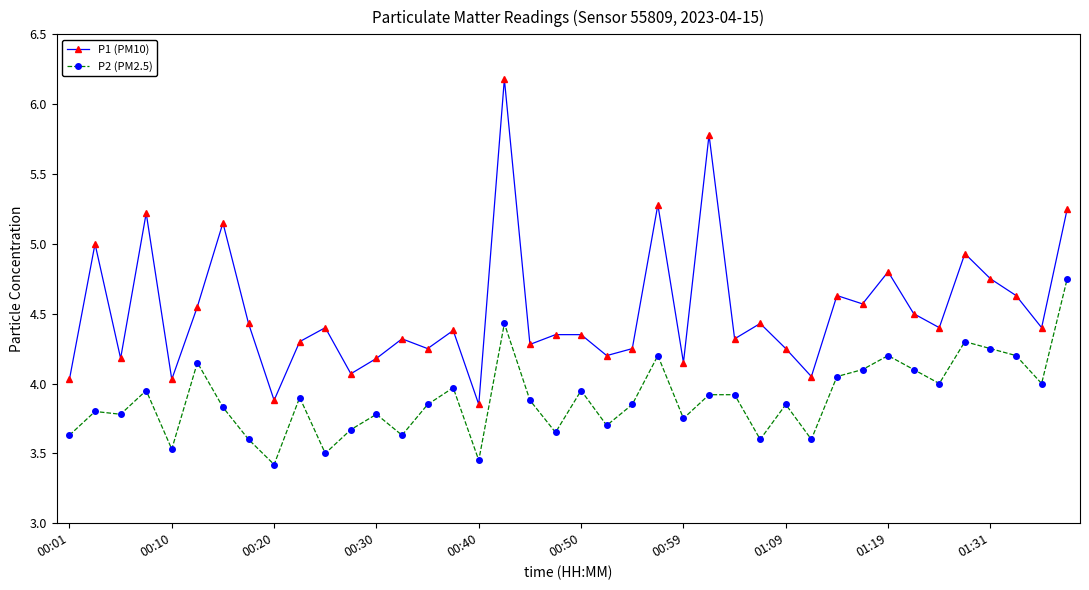

True or false: P2 (PM2.5) and P1 (PM10) cross at least once.

False